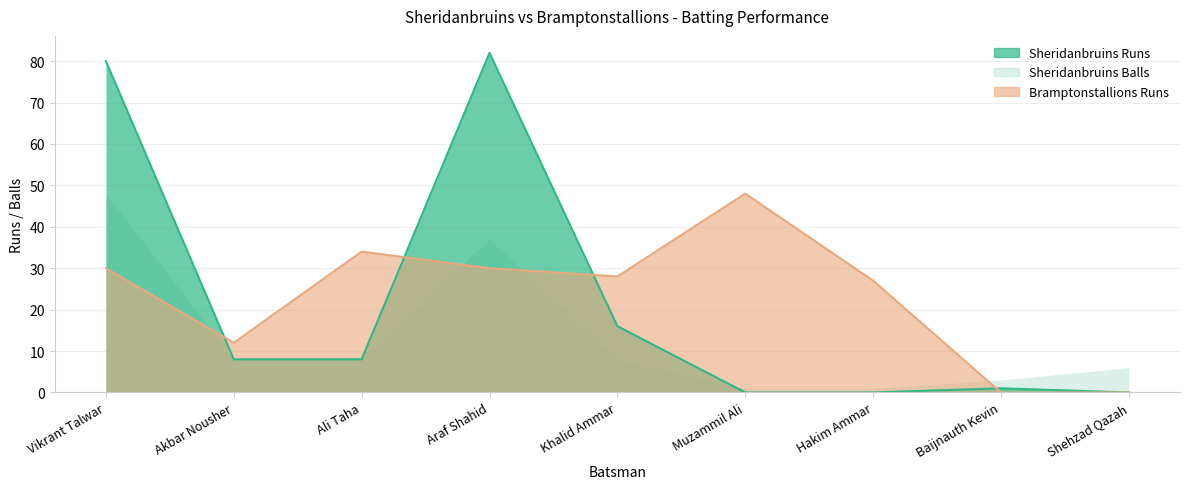

Which series changed the most between Ali Taha and Hakim Ammar?

Sheridanbruins Runs